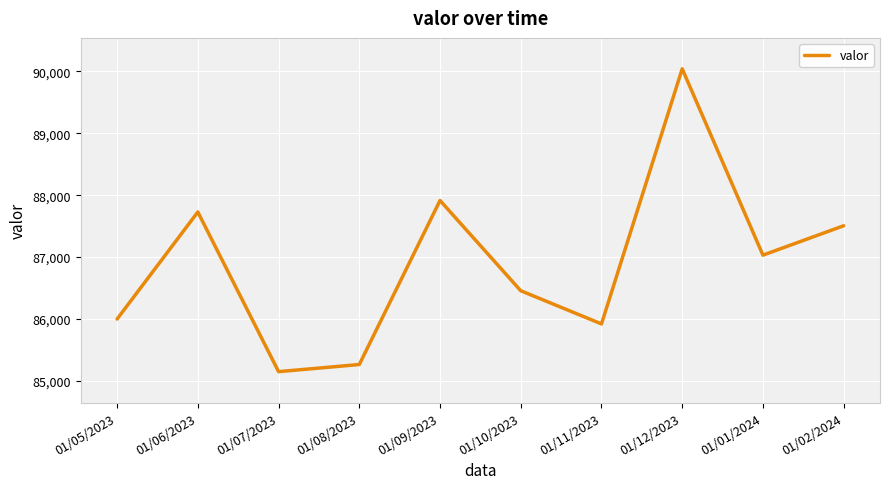

What is the smallest value displayed?

85150